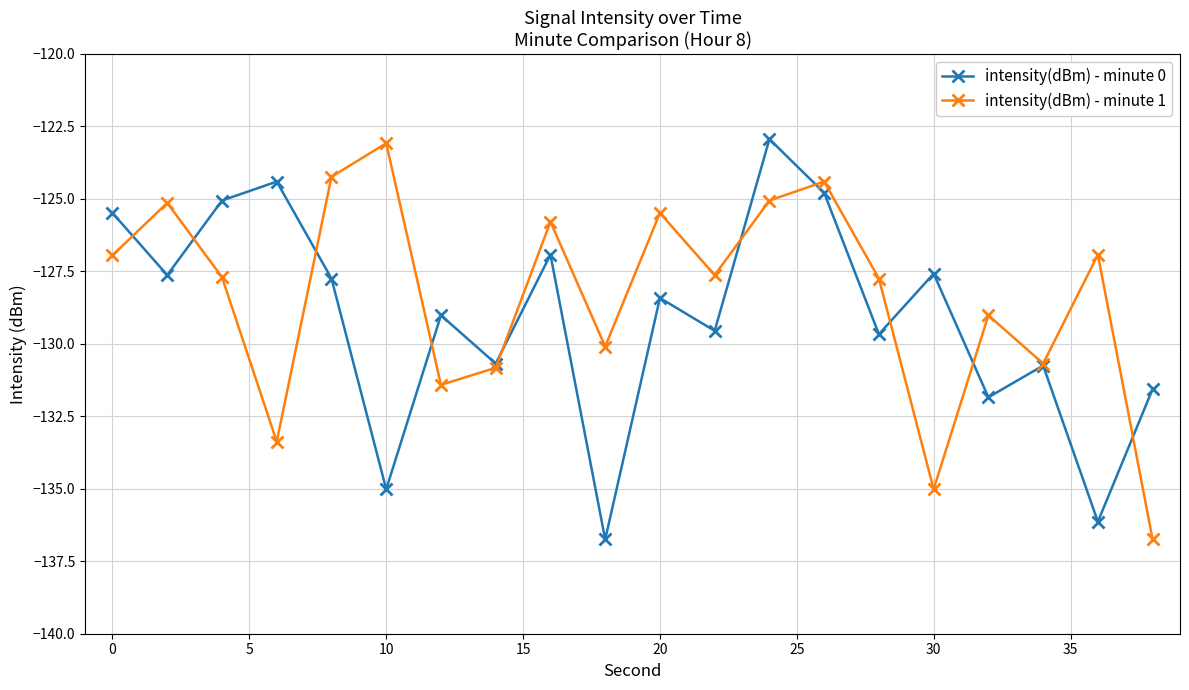

What is the greatest value displayed?

-122.9